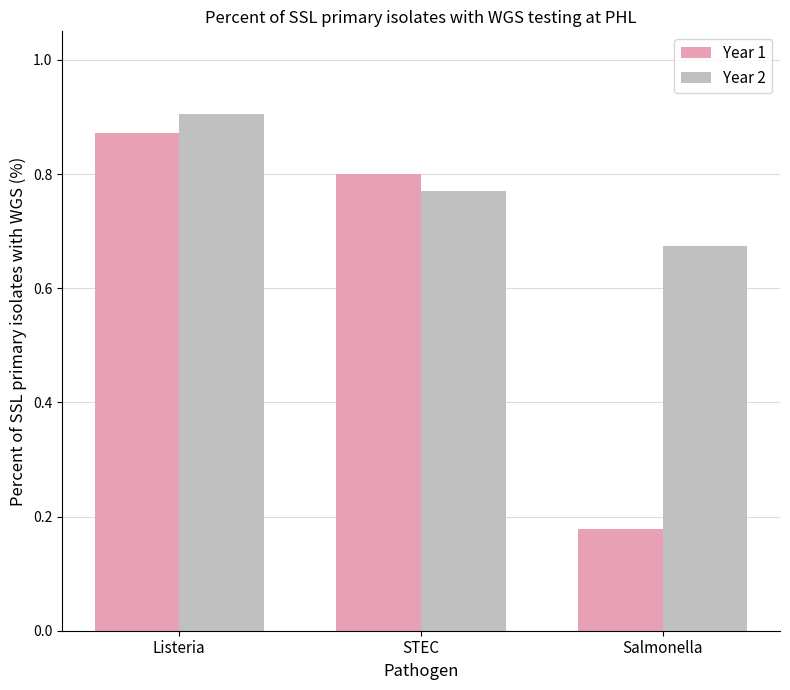

Rank the series by their maximum value, from highest to lowest.

Year 2, Year 1